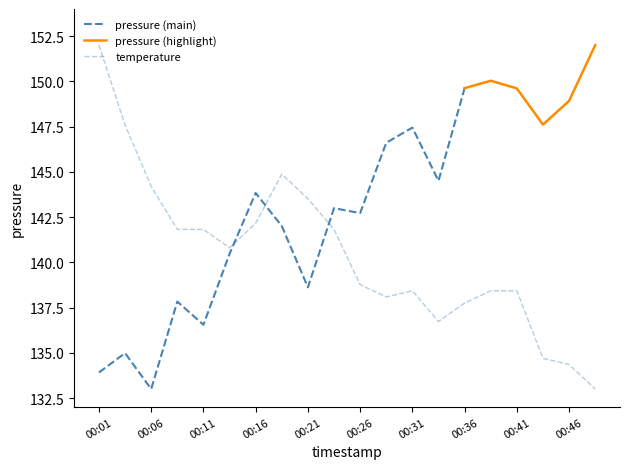

At which category does the chart reach its minimum across all series?

00:49